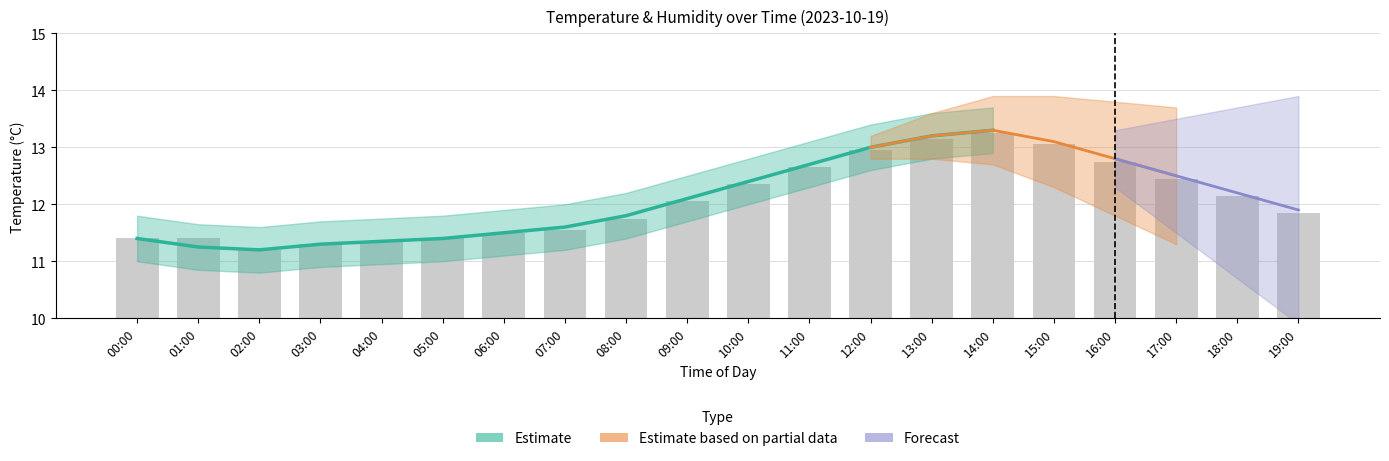

Does the chart contain any negative values?

No